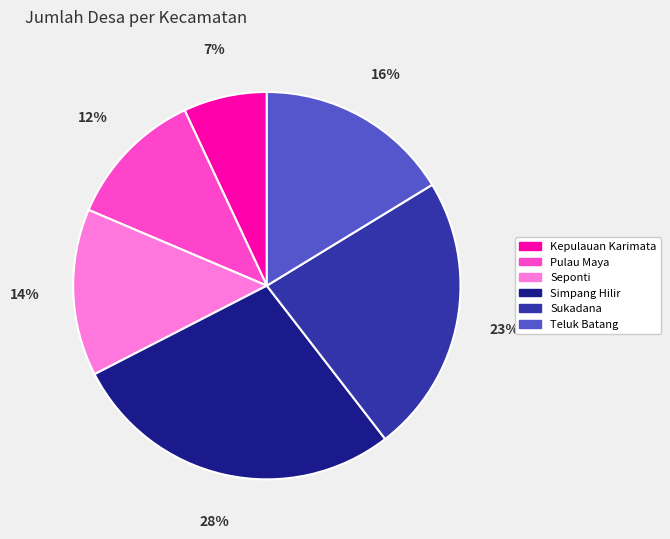

Is there a majority slice in this chart?

No